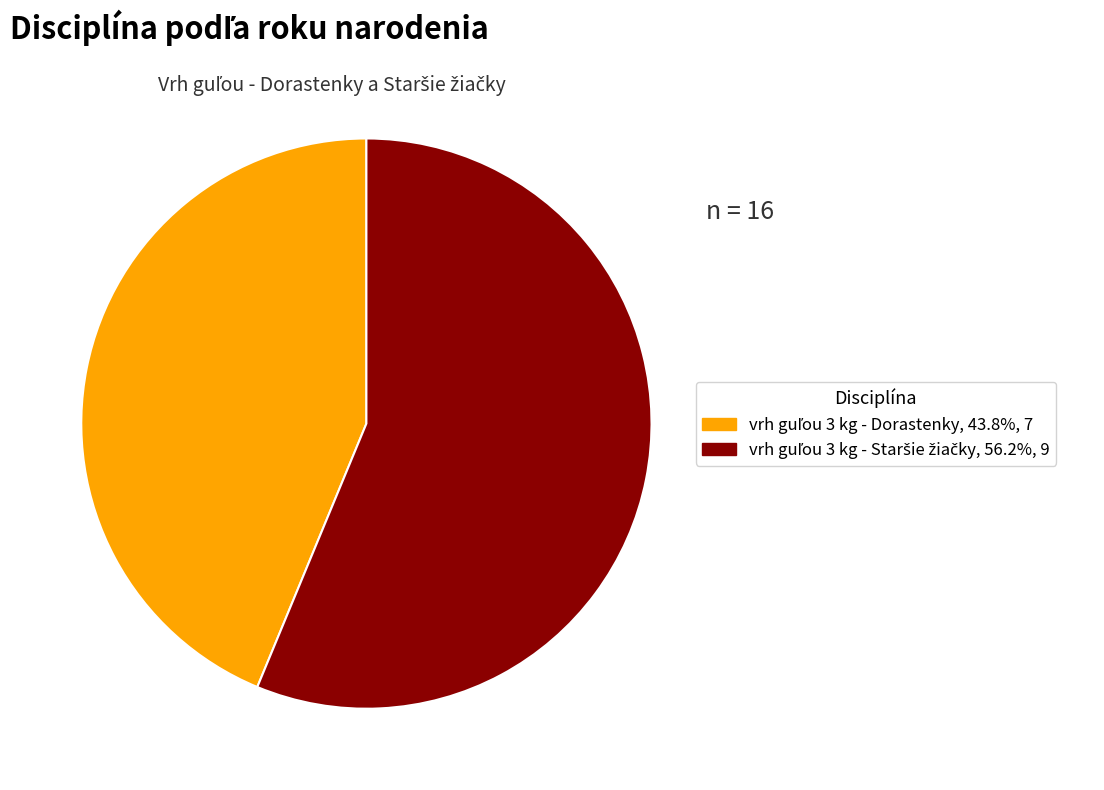

How many slices are in this pie chart?

2